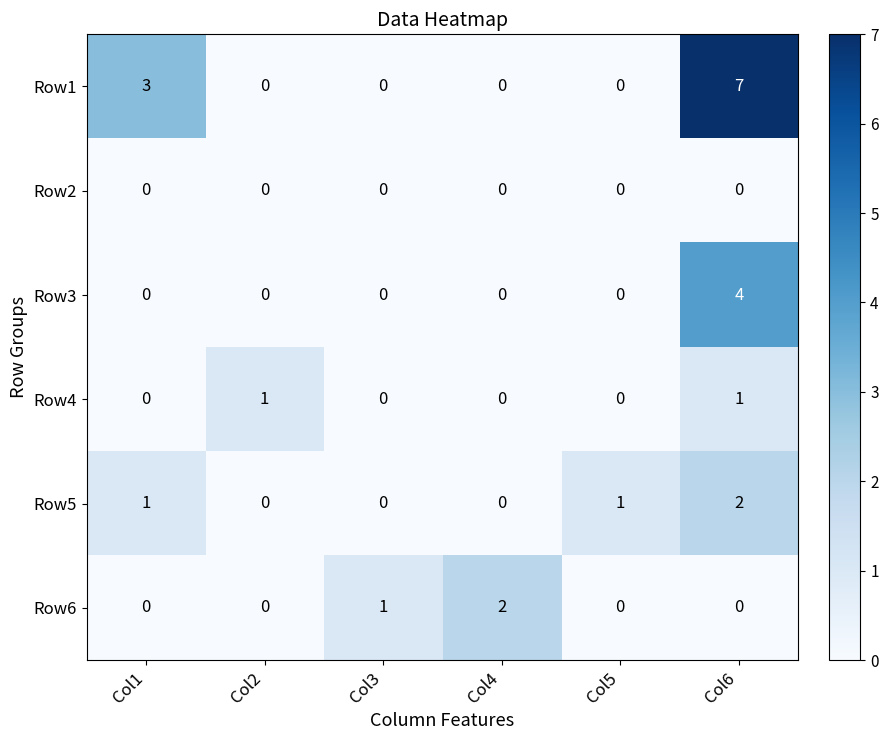

Count the Row1 values in the range 0 to 3.

5